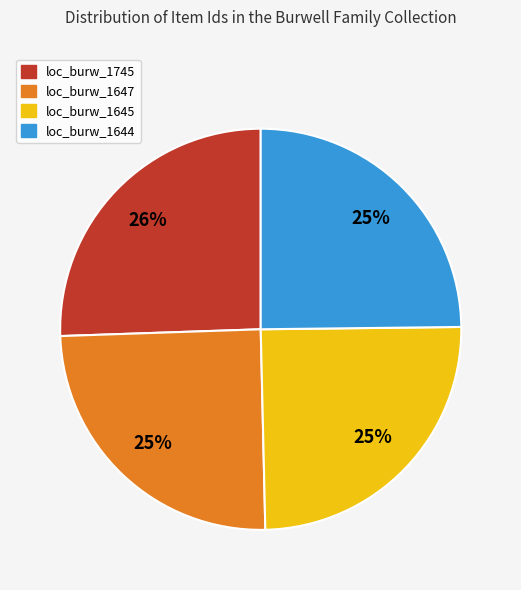

Which has a higher value, loc_burw_1647 or loc_burw_1745?

loc_burw_1745